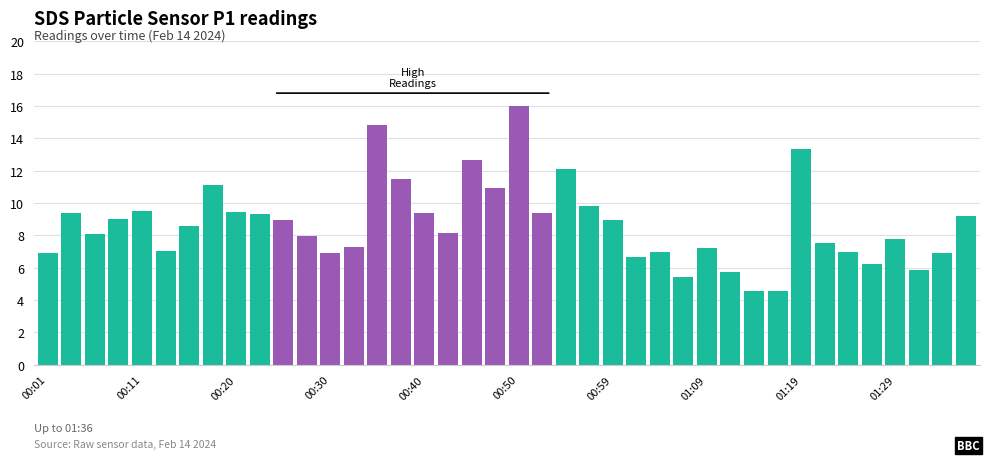

What is the average value?

8.7